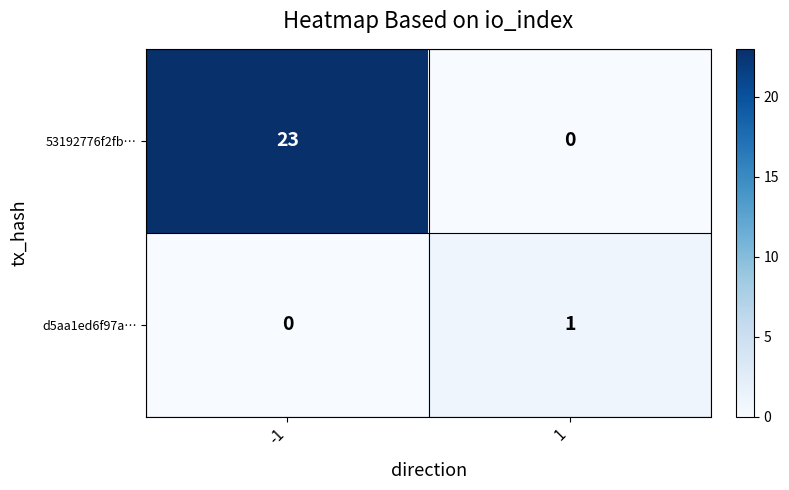

At how many categories does at least one series exceed 13?

1